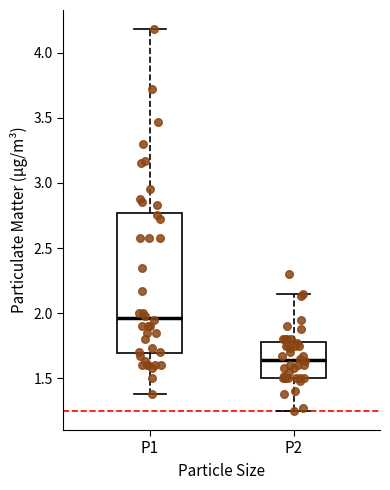

Where is the upper edge of the box for P1 on the y-axis? The values are not printed on the chart, so give them approximately, as read against the axis.

2.75